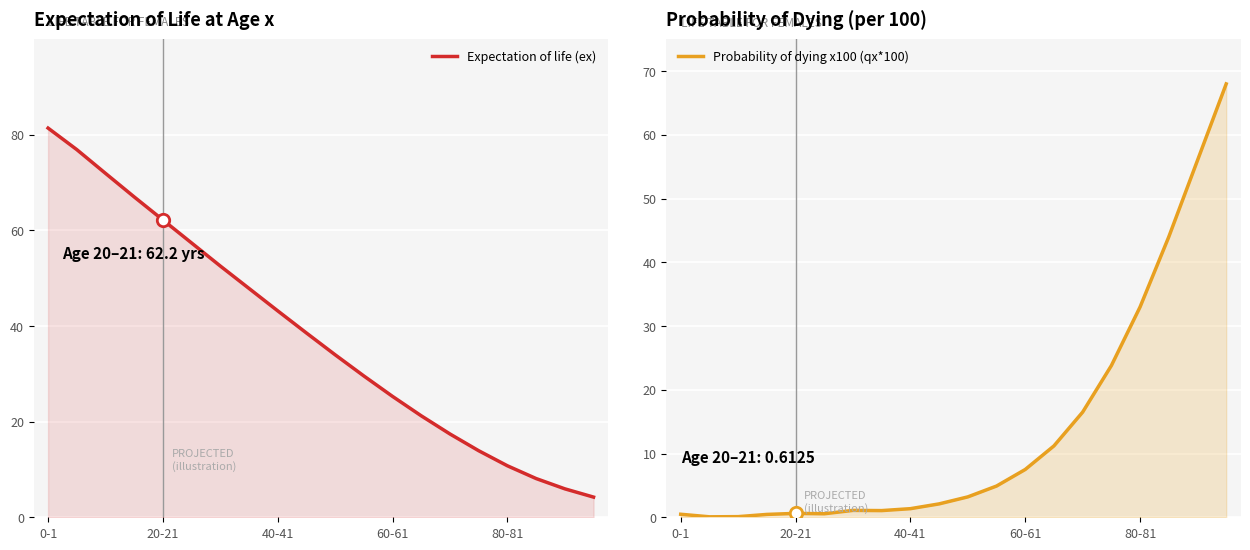

Which series has the largest total across all categories?

Expectation of life (ex)